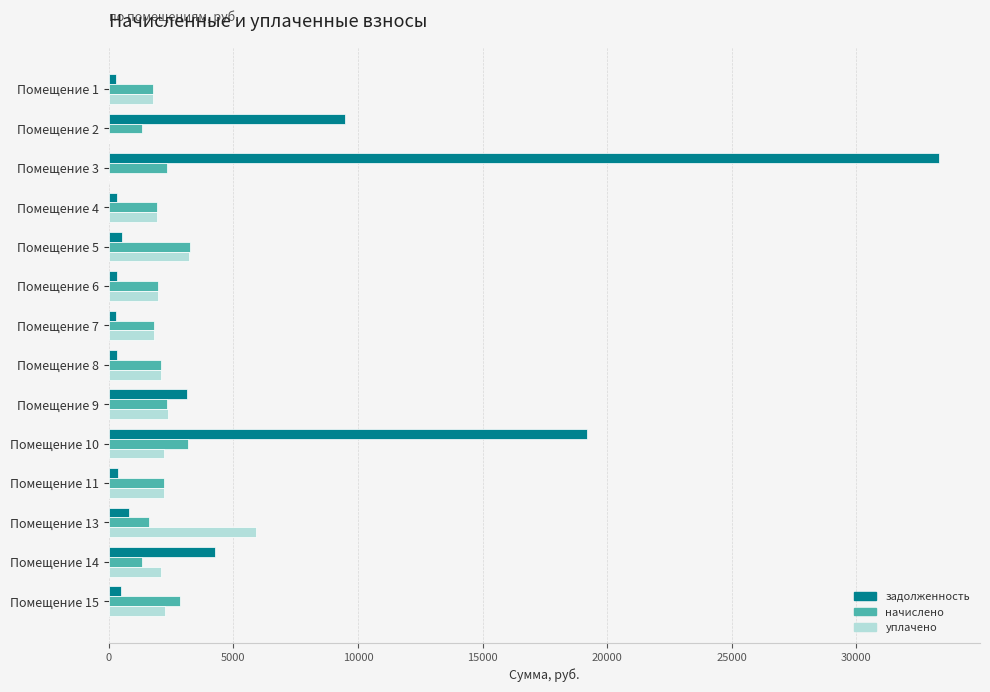

Between Помещение 2 and Помещение 7, which series saw the biggest shift?

задолженность